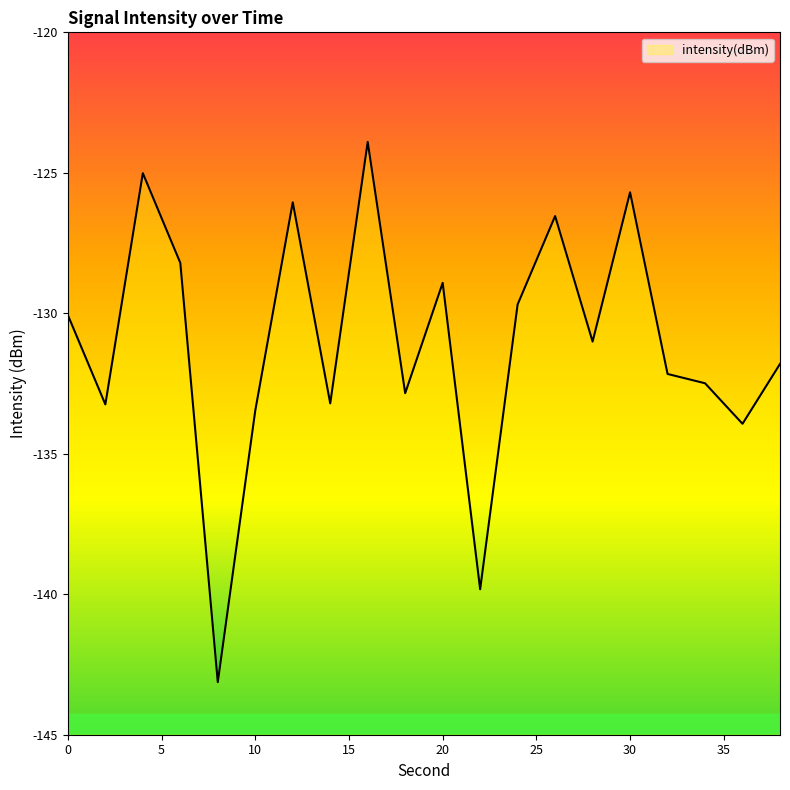

How many lines are shown in the chart?

1